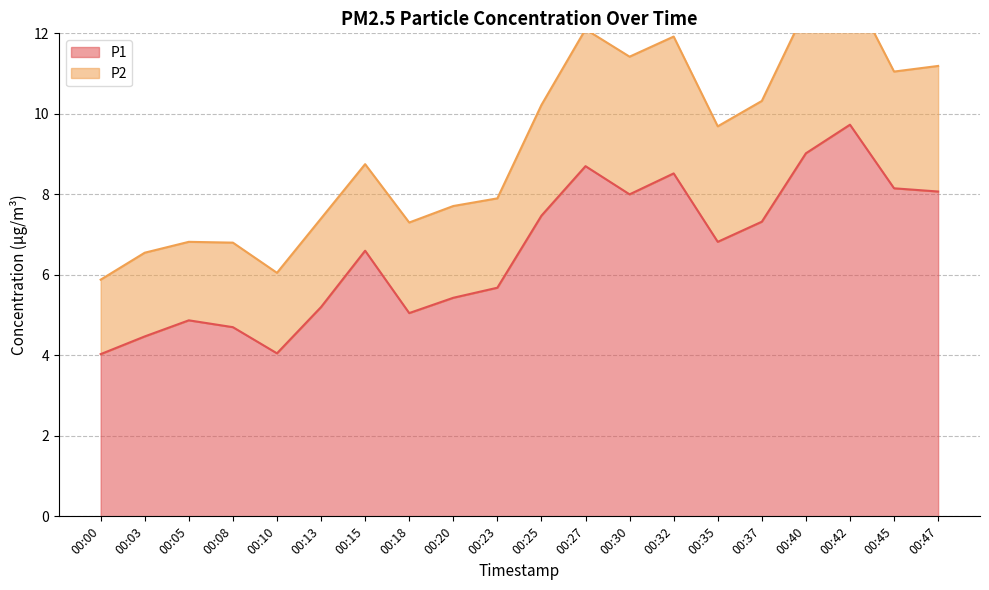

Rank the categories by value from highest to lowest.

00:42, 00:40, 00:27, 00:32, 00:45, 00:47, 00:30, 00:25, 00:37, 00:35, 00:15, 00:23, 00:20, 00:13, 00:18, 00:05, 00:08, 00:03, 00:10, 00:00